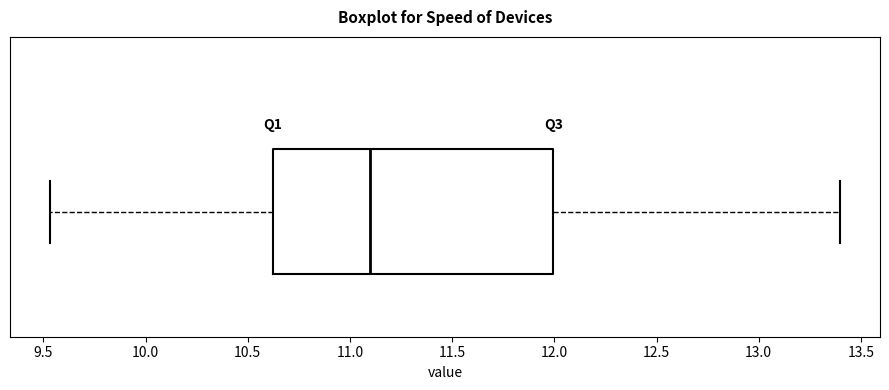

Read this box plot against the x-axis: the position of the median line, the range covered by the box, and the ends of both whiskers. The values are not printed on the chart, so give them approximately, as read against the axis.

median 11.10, box 10.60 to 12.00, whiskers 9.55 to 13.40